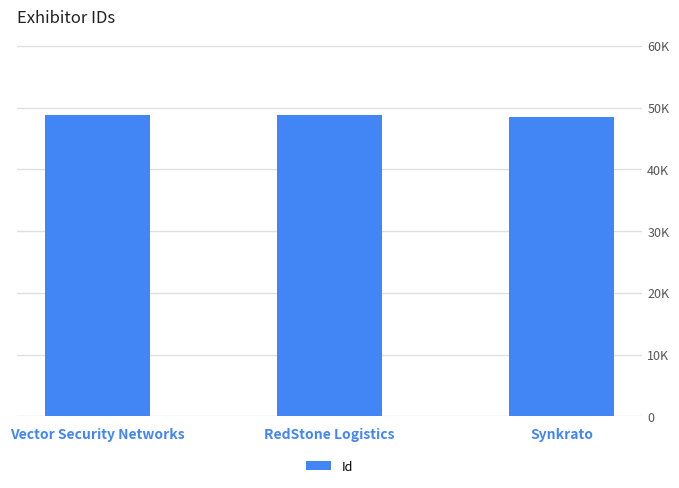

Rank the categories by value from highest to lowest.

Vector Security Networks, RedStone Logistics, Synkrato